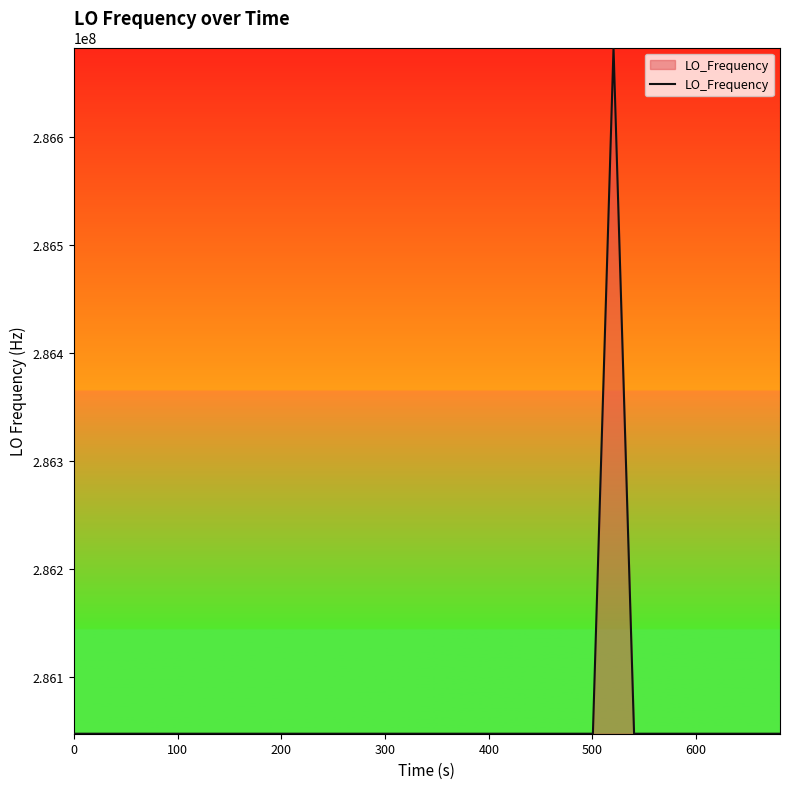

What is the greatest value displayed?

286682709.7